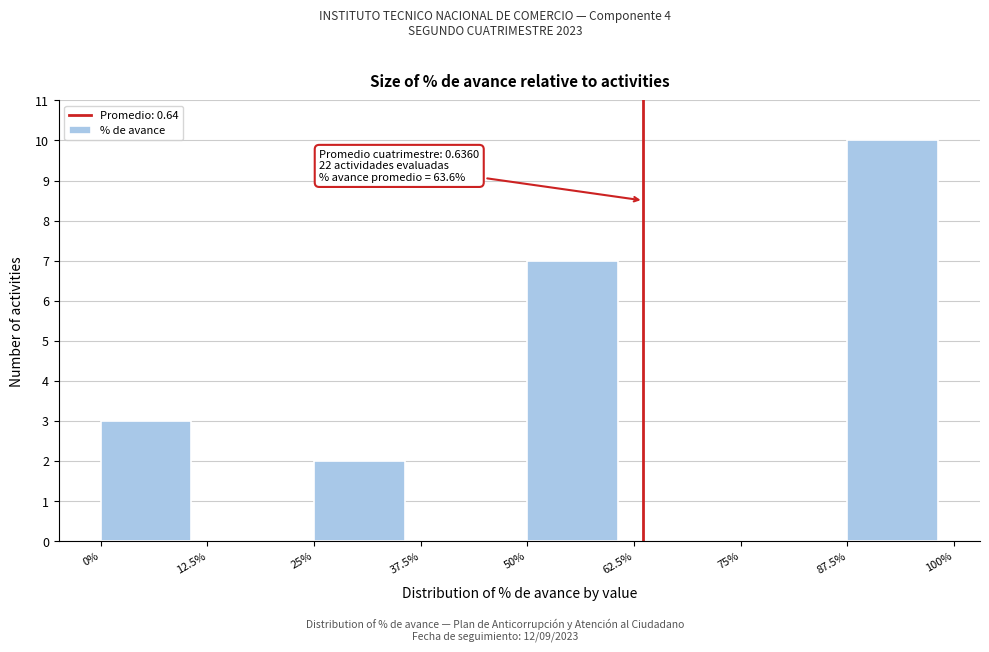

Reading left to right, extract all data points from this chart.

0%=3	12.5%=0	25%=2	37.5%=0	50%=7	62.5%=0	75%=0	87.5%=10